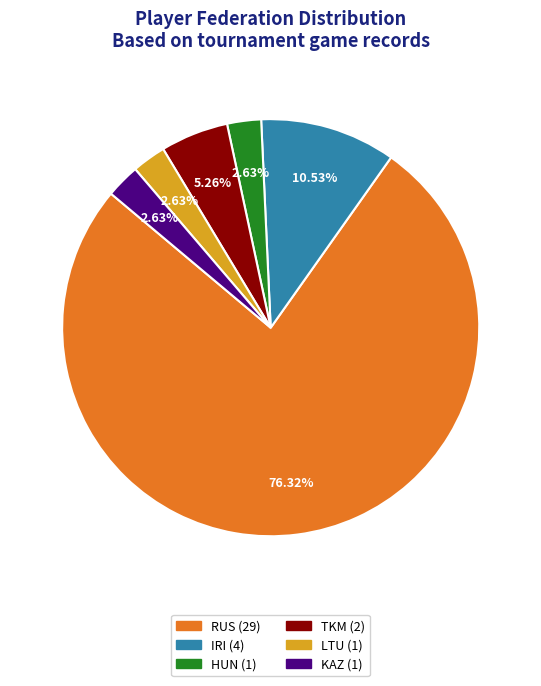

Is there any slice that represents more than half of the pie?

Yes